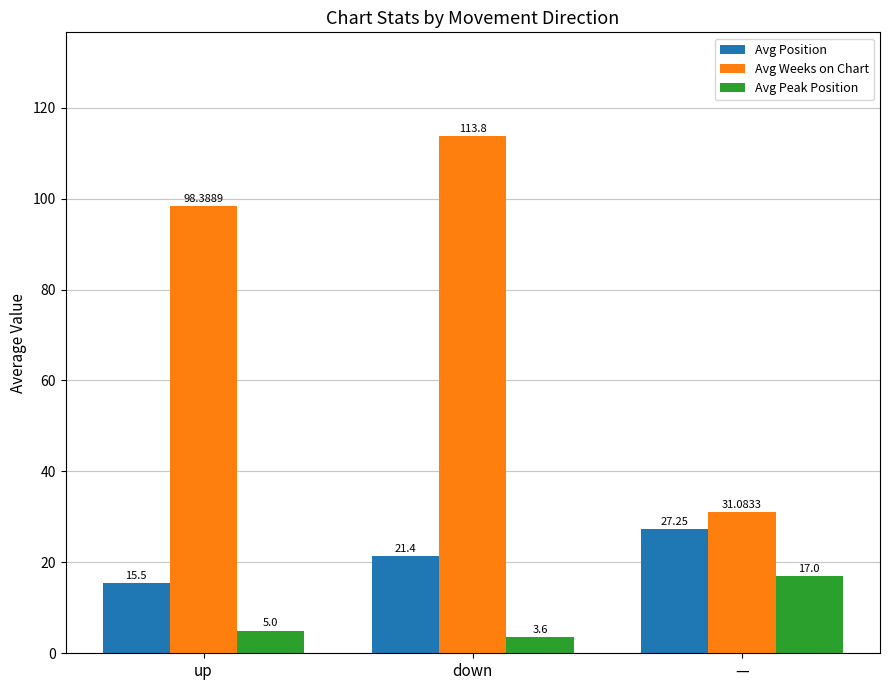

What is the lowest value of the Avg Position series?

15.5